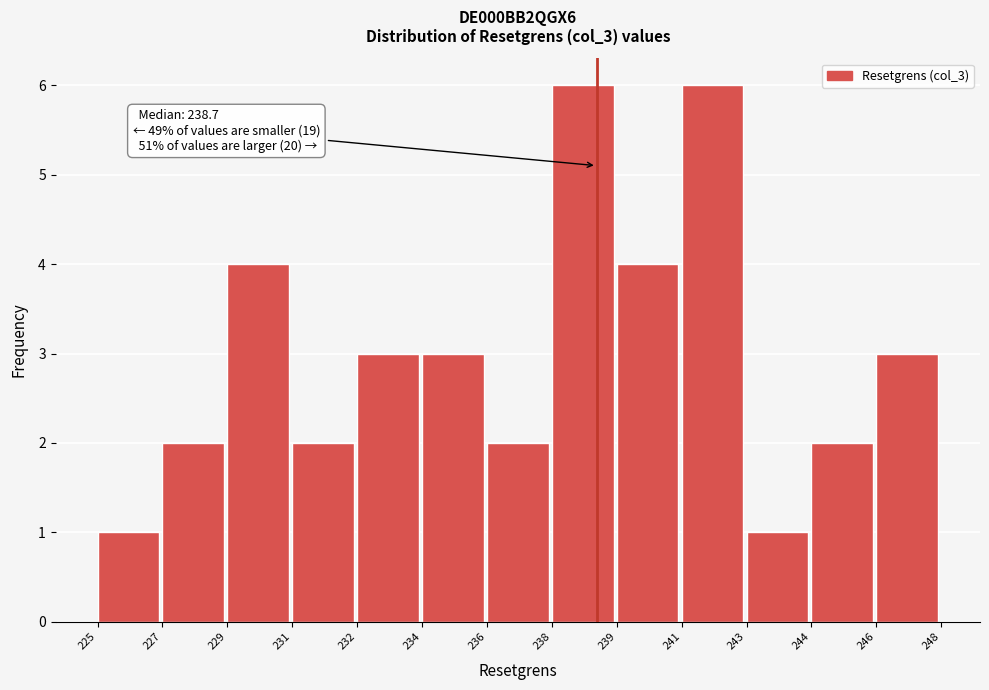

Reading left to right, extract all data points from this chart.

225=1	227=2	229=4	231=2	232=3	234=3	236=2	238=6	239=4	241=6	243=1	244=2	246=3